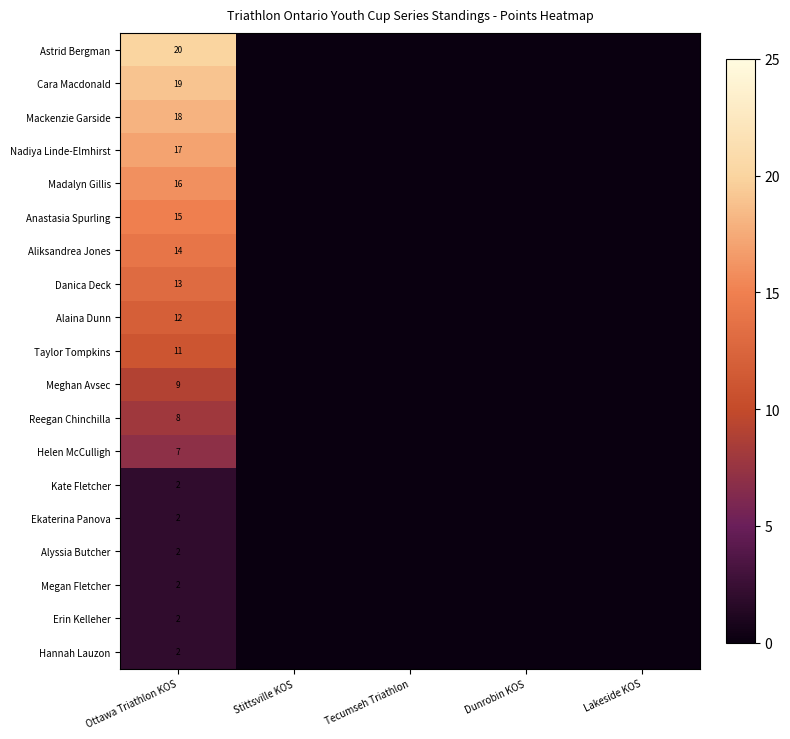

Is it true that Megan Fletcher equals 2 at Ottawa Triathlon KOS?

True